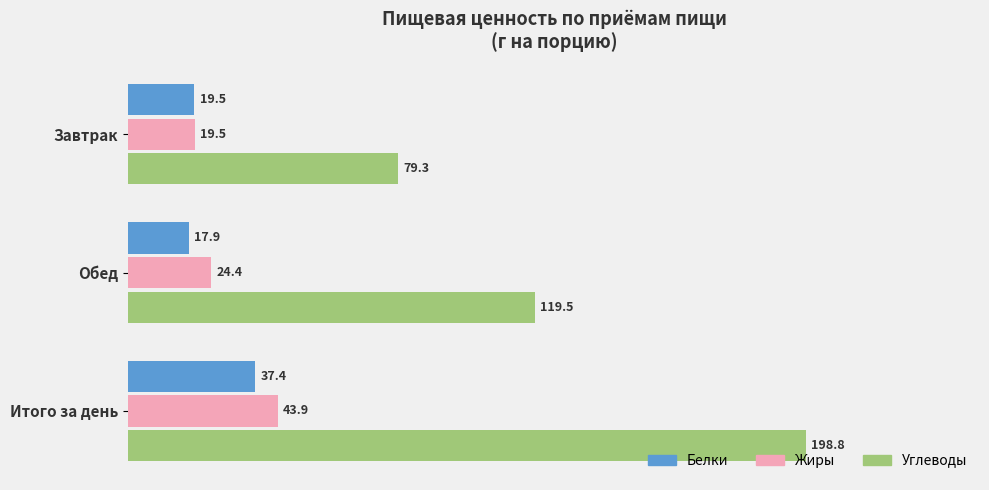

What is the lowest value of the Белки series?

17.9